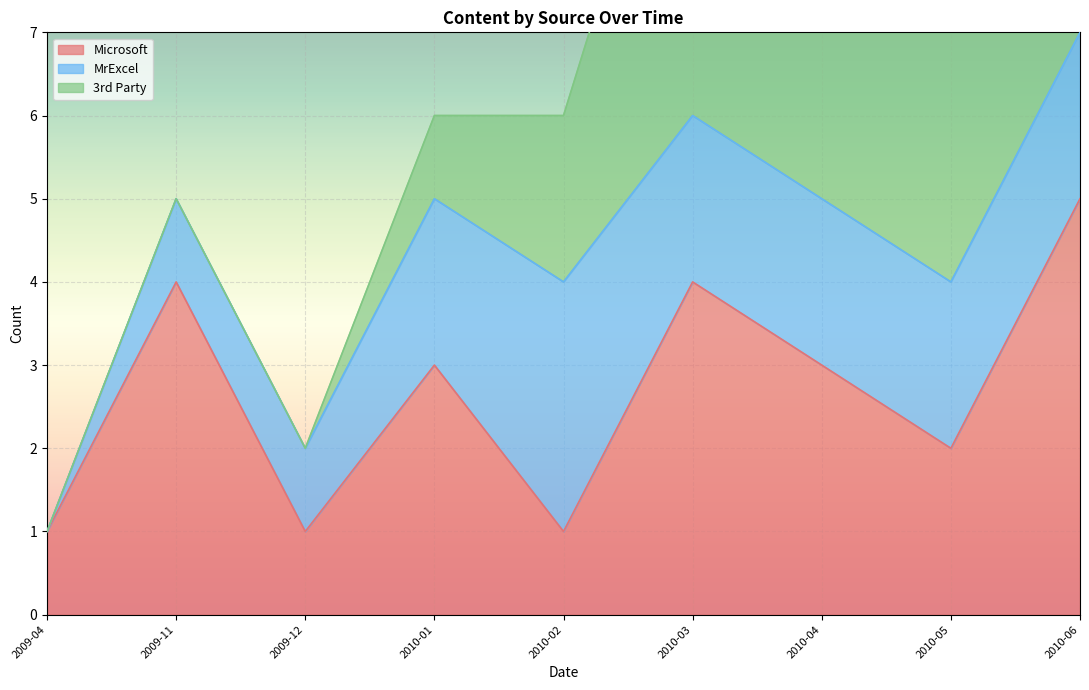

What is the greatest value displayed?

9